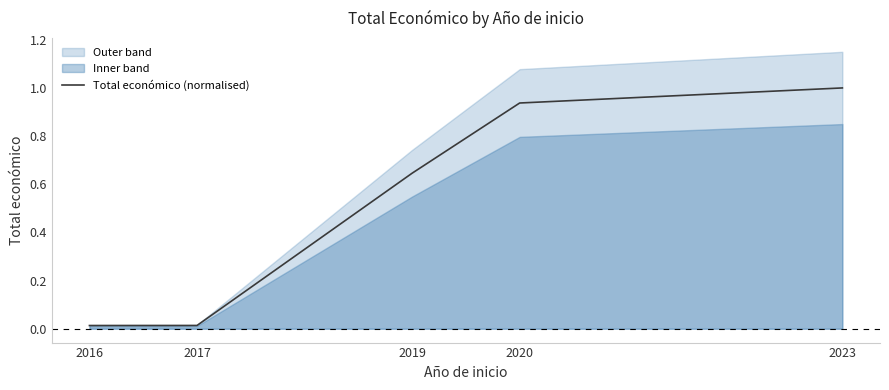

True or false: there are more than 0 points higher than both neighbors.

False